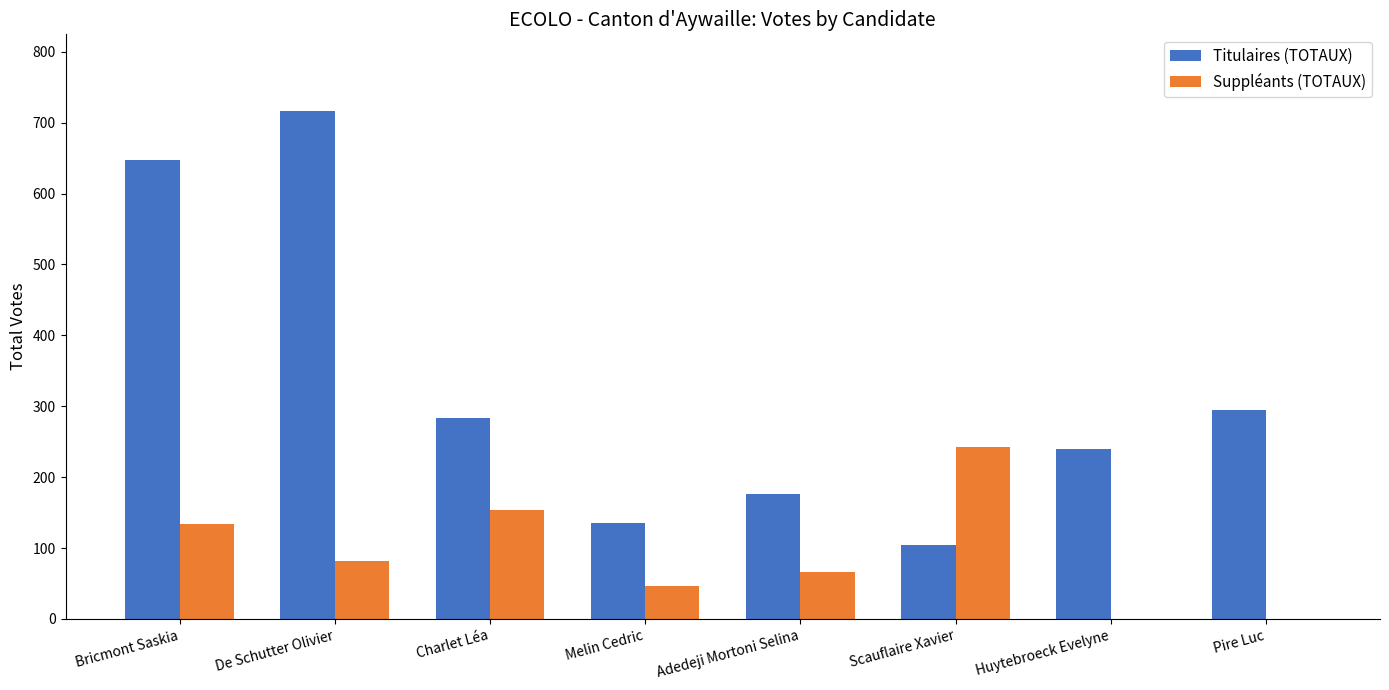

At which label does Suppléants (TOTAUX) reach its peak?

Scauflaire Xavier